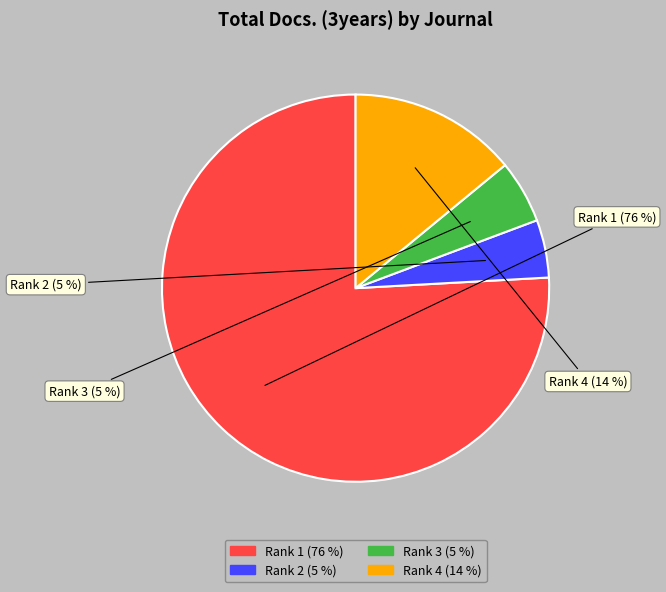

Between Rank 3 and Rank 1, which is larger?

Rank 1